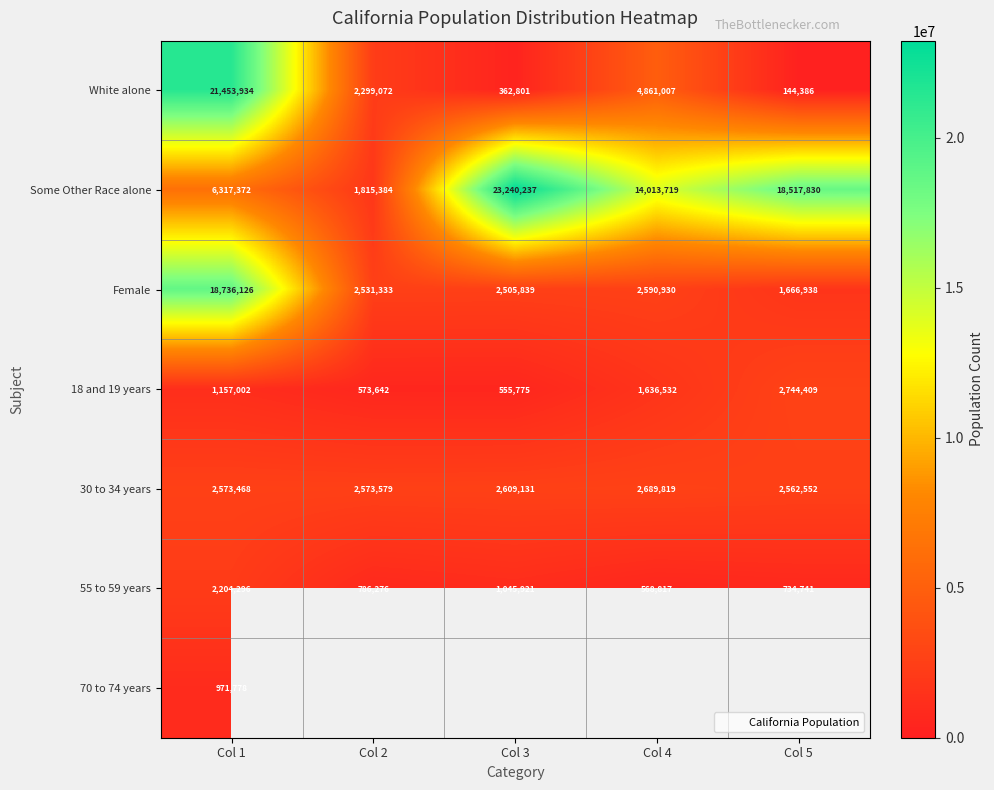

Where is Female nearest to the value 10201532?

Col 4